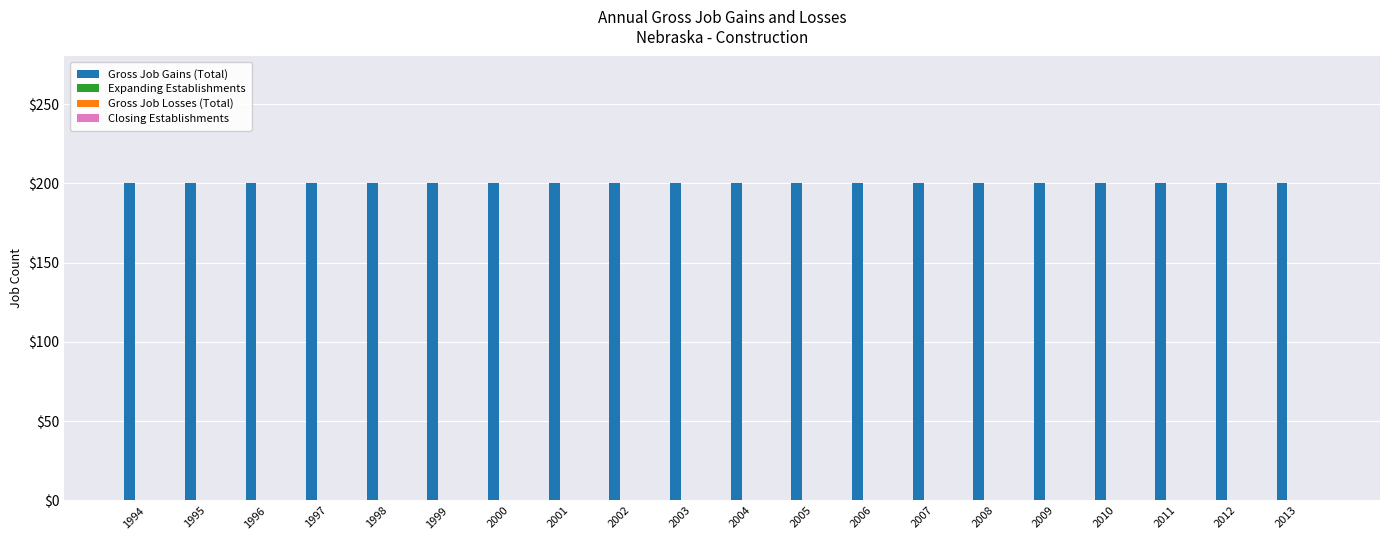

Which series has the widest spread of values?

Gross Job Gains (Total)